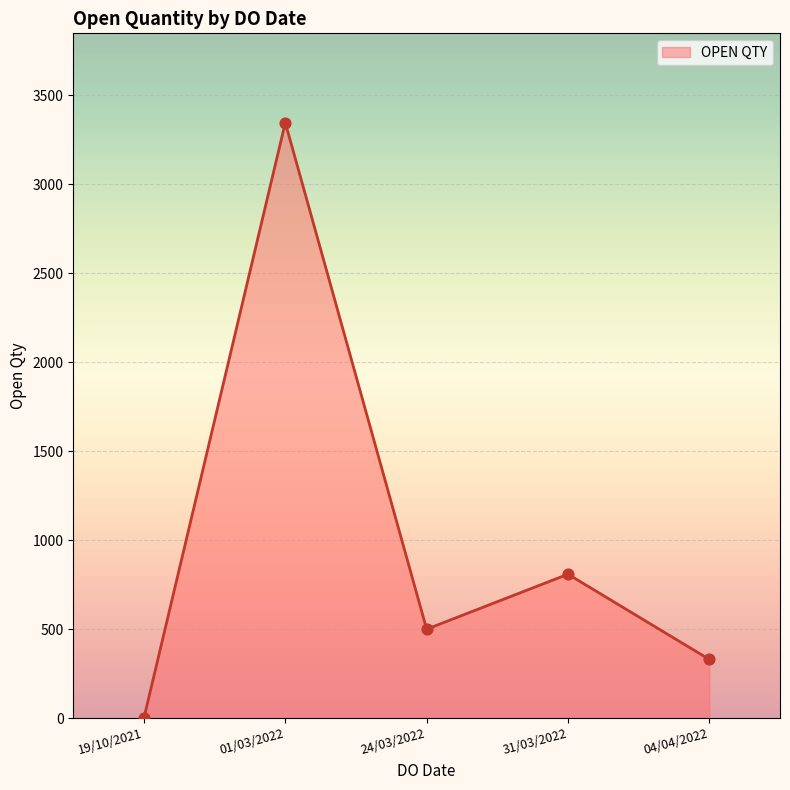

Which has a higher value, 04/04/2022 or 01/03/2022?

01/03/2022